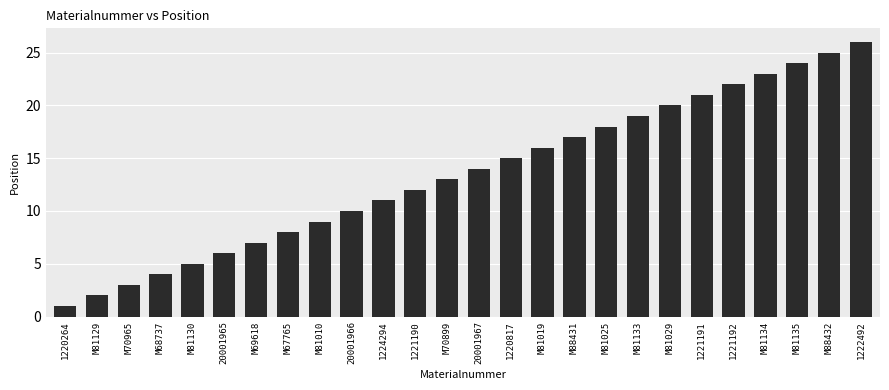

What is the difference between the maximum and minimum values?

25